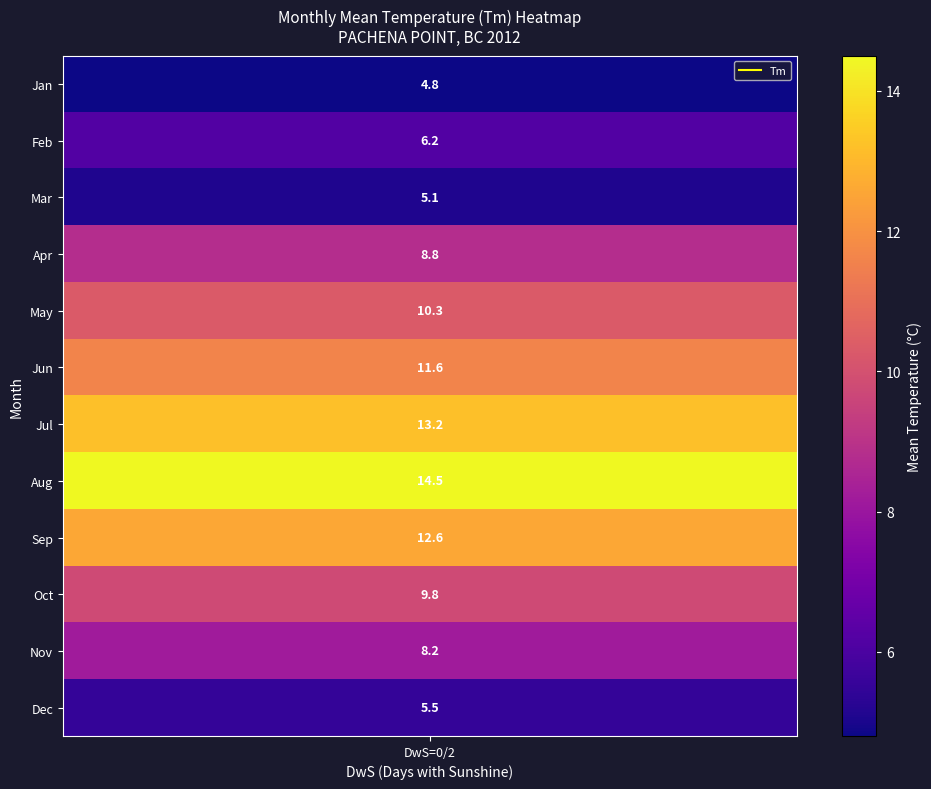

List the labels in order of value, largest first.

7, 6, 8, 5, 4, 9, 3, 10, 1, 11, 2, 0